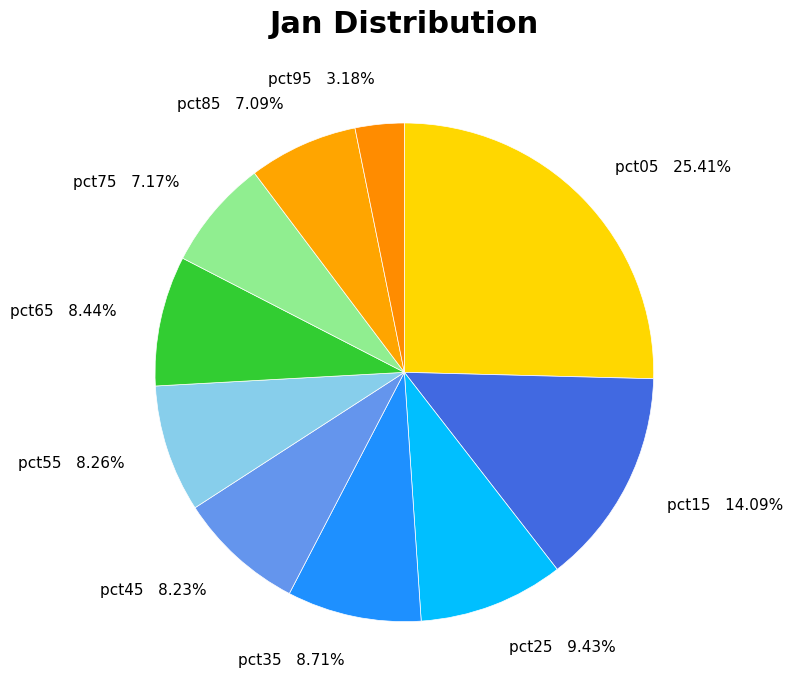

Count the number of slices in the pie.

10